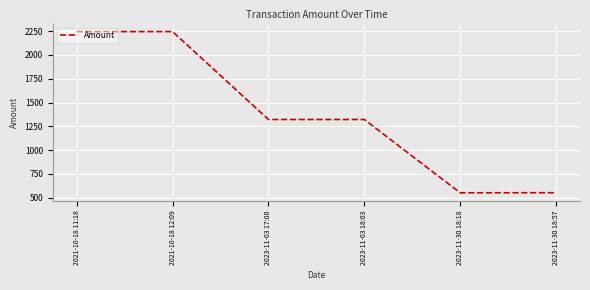

At which label does the data first exceed 1321?

2021-10-18 11:18